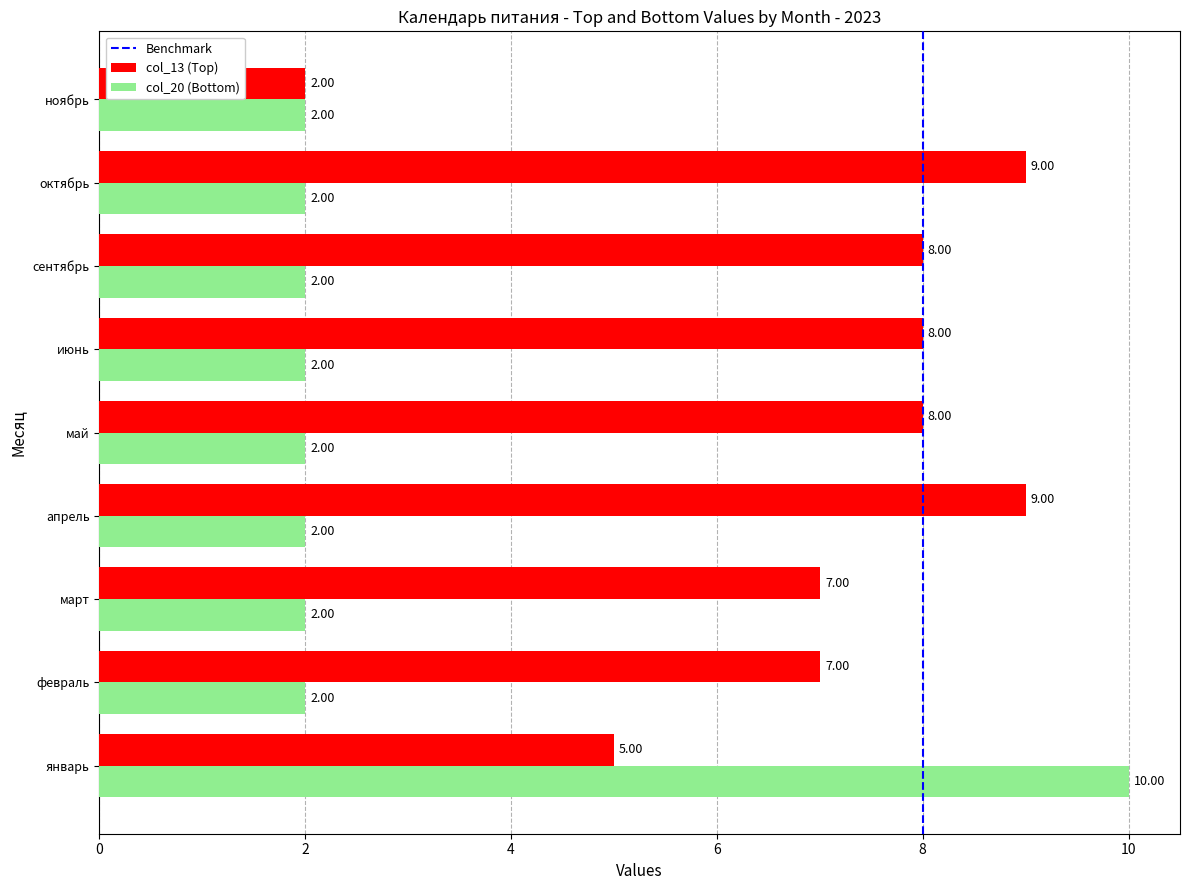

List the series in order of their peak value, lowest first.

col_13 (Top), col_20 (Bottom)